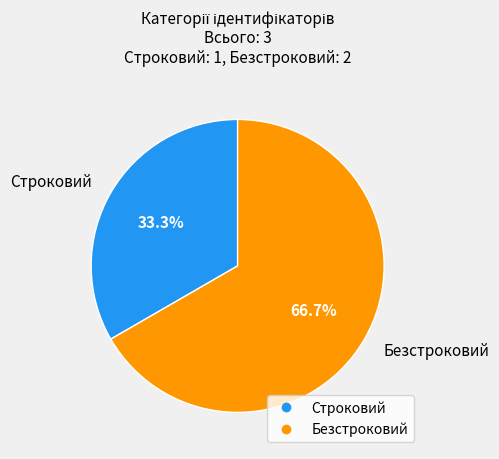

What is the majority slice?

Безстроковий